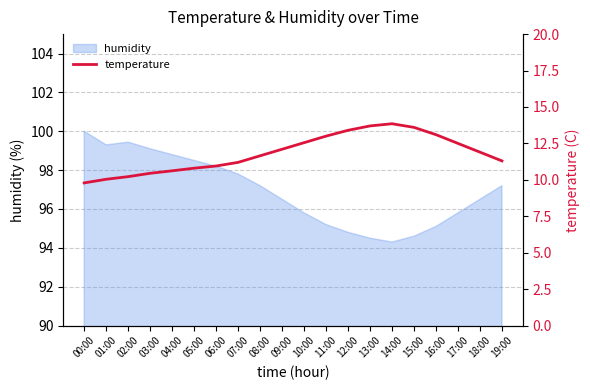

Is it true that humidity equals 54.4 at 18:00?

False